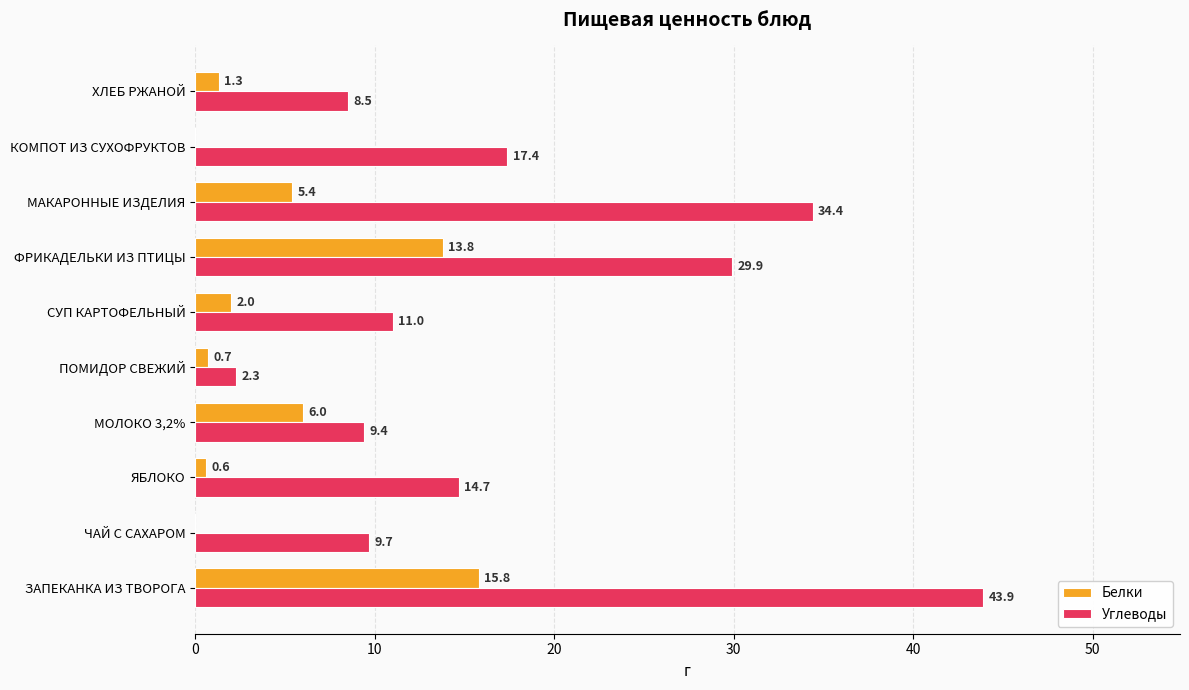

The Углеводы series shows 14.7 at ЯБЛОКО. True or false?

True